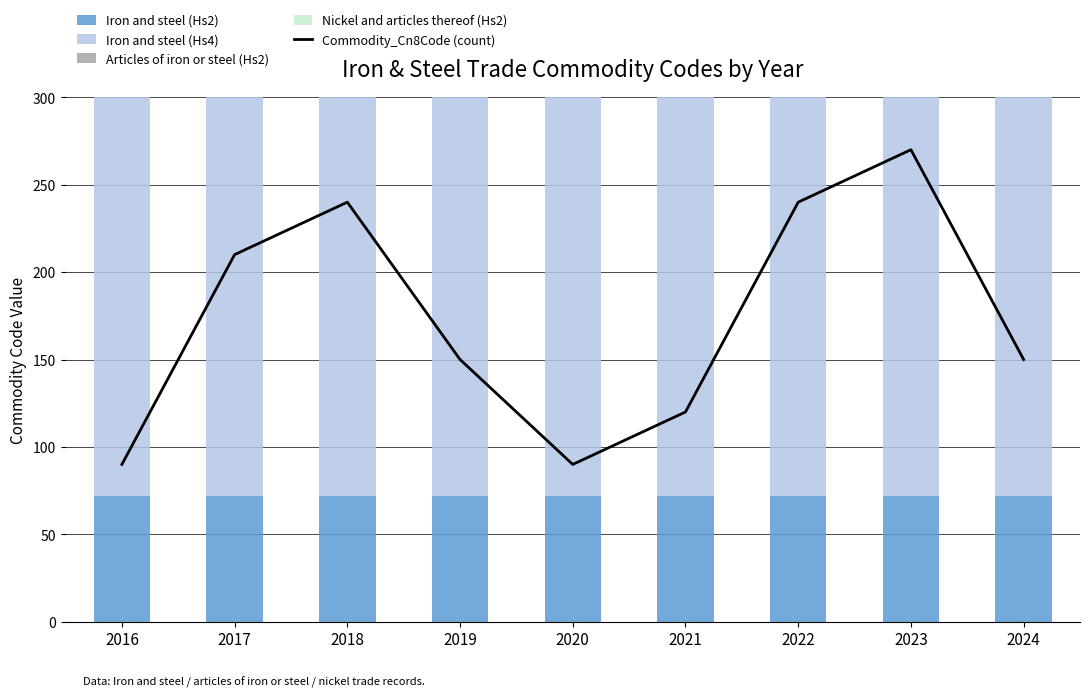

What is the sum of the Iron and steel (Hs4) values at 2020 and 2022?

14554